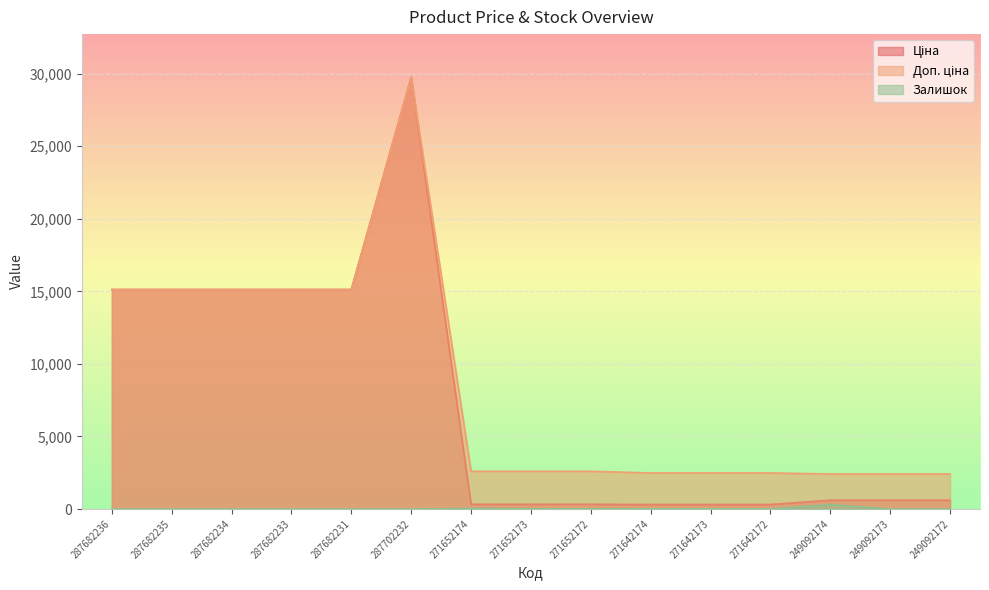

At which label is Доп. ціна closest to 16081?

287682236